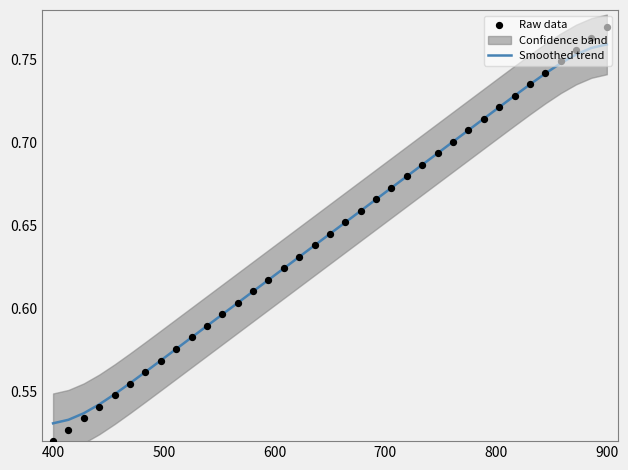

At how many categories does at least one series exceed 0?

37